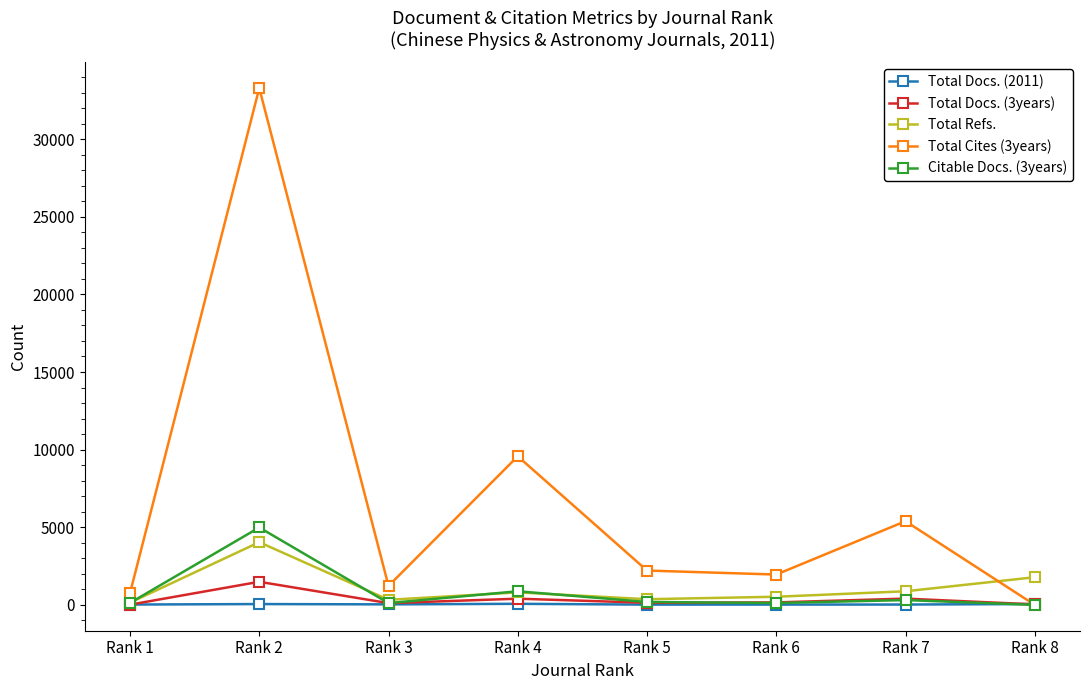

At which label does Total Refs. reach its peak?

Rank 2